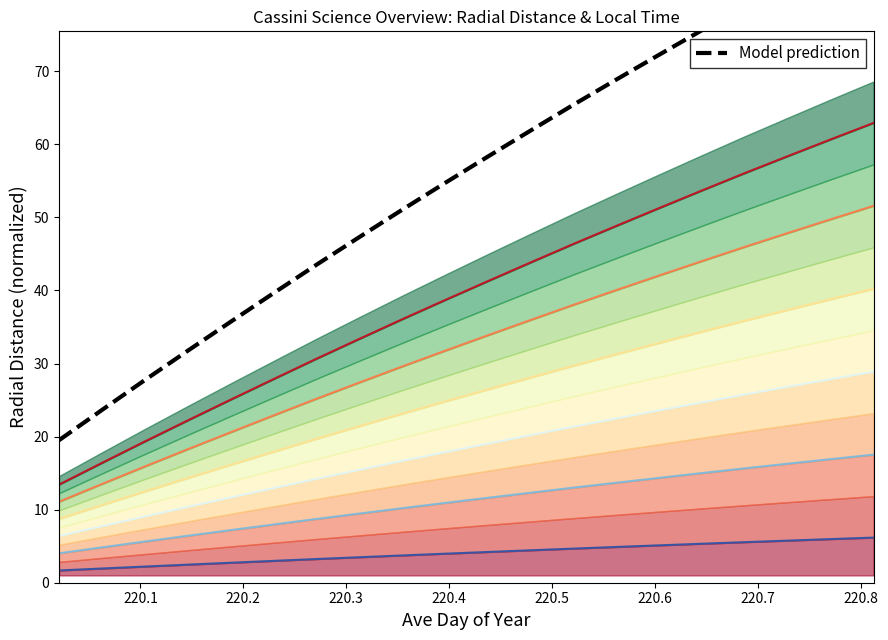

True or false: Latitude and Local_Time cross at least once.

False